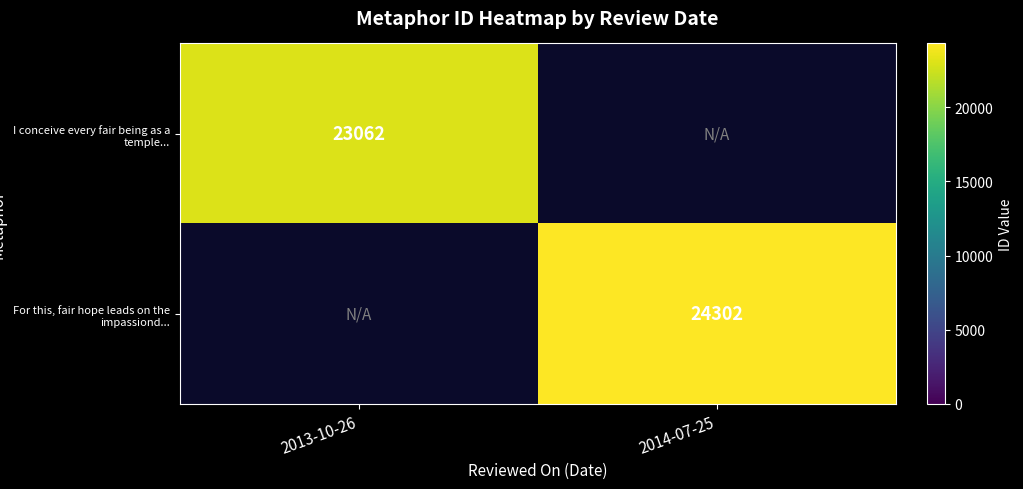

Is the value of I conceive every fair being as a temple... at 2013-10-26 greater than the value of For this, fair hope leads on the impassiond... at 2014-07-25?

No